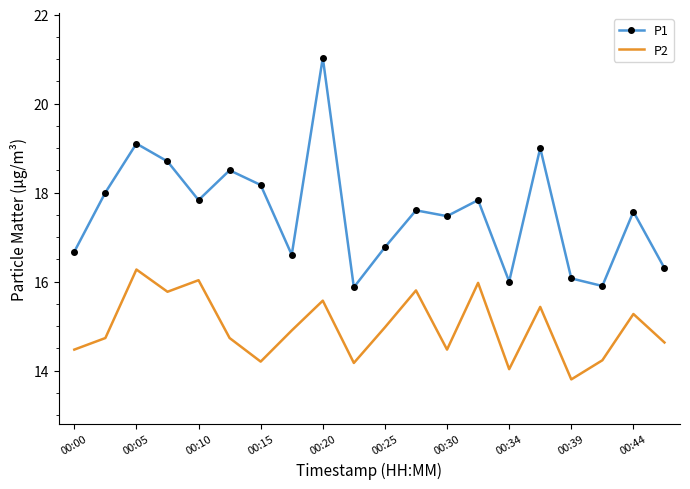

True or false: P1 and P2 cross at least once.

False